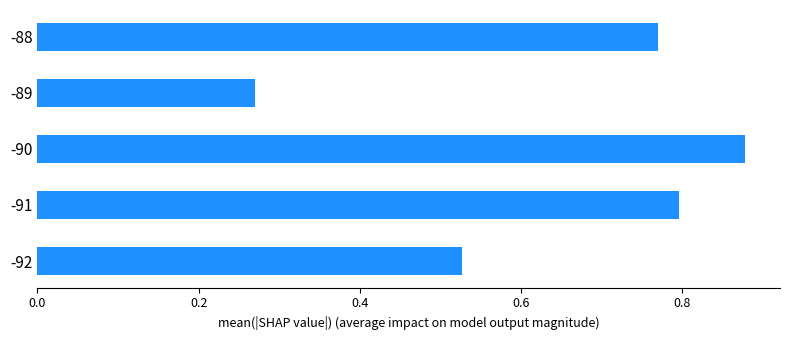

Is it true that the value at -88 is 0.4?

False